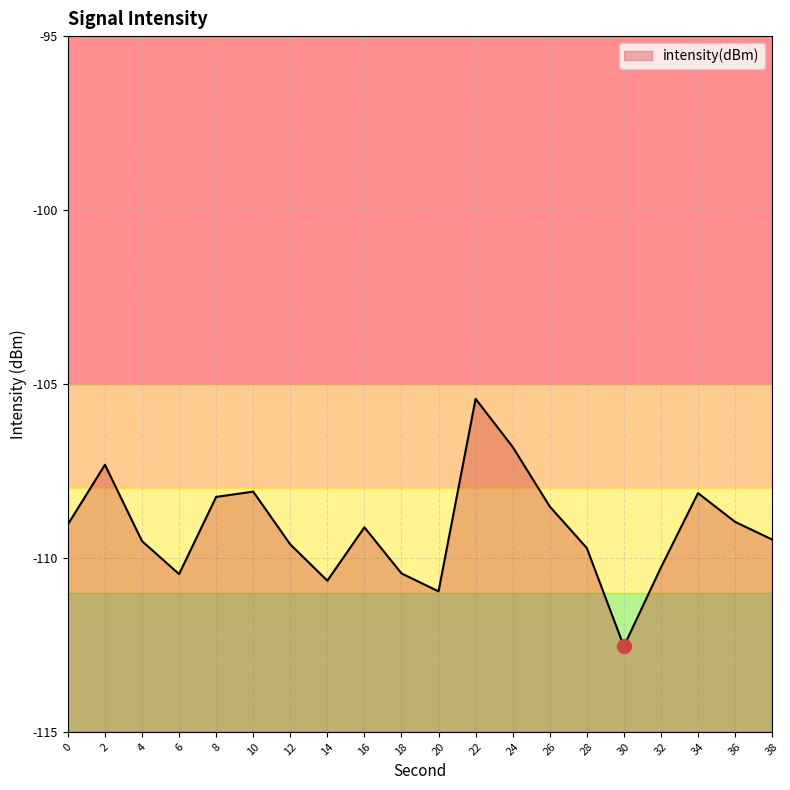

The chart shows a value of -109.5 at 4. True or false?

True